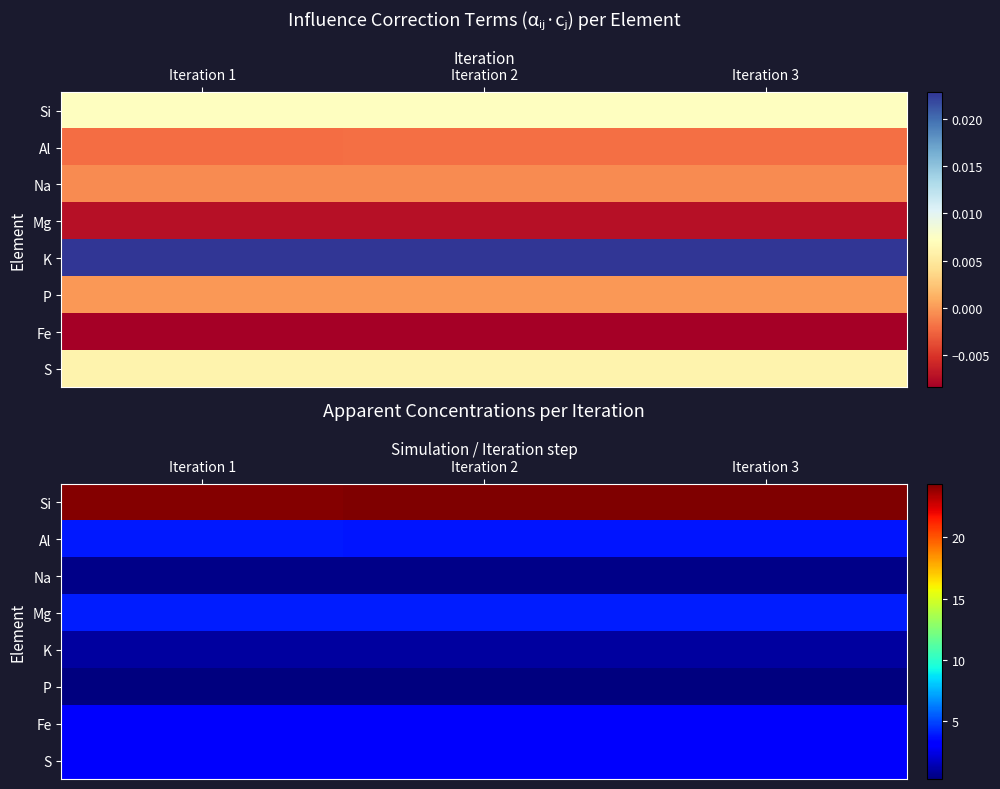

Is the value of P at Iteration 2 greater than the value of Mg at Iteration 3?

No